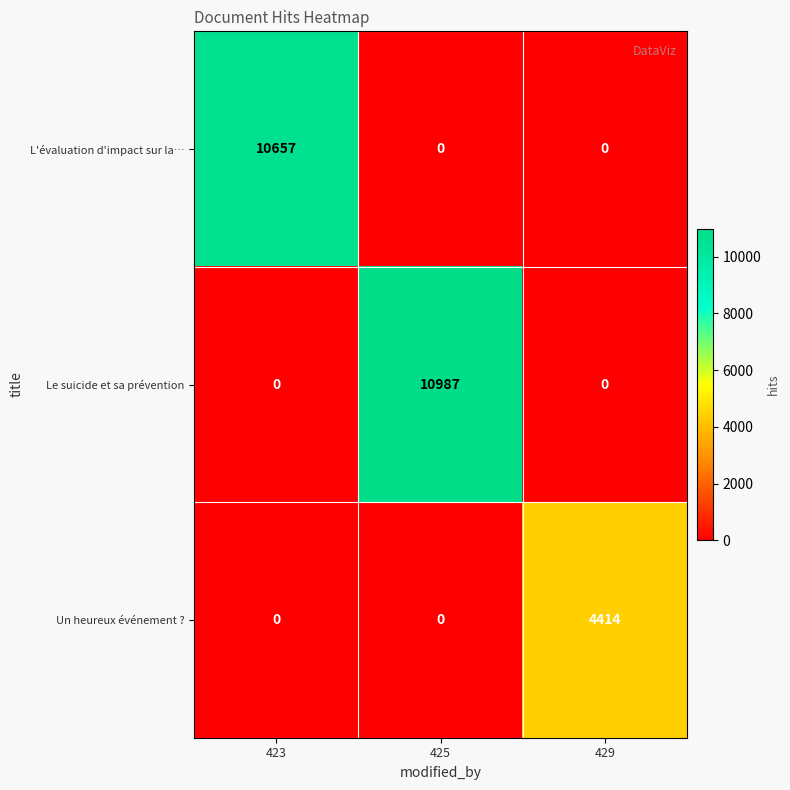

Reading left to right, transcribe all the data shown in this chart.

L'évaluation d'impact sur la…: 423=10657	425=0	429=0
Le suicide et sa prévention: 423=0	425=10987	429=0
Un heureux événement ?: 423=0	425=0	429=4414